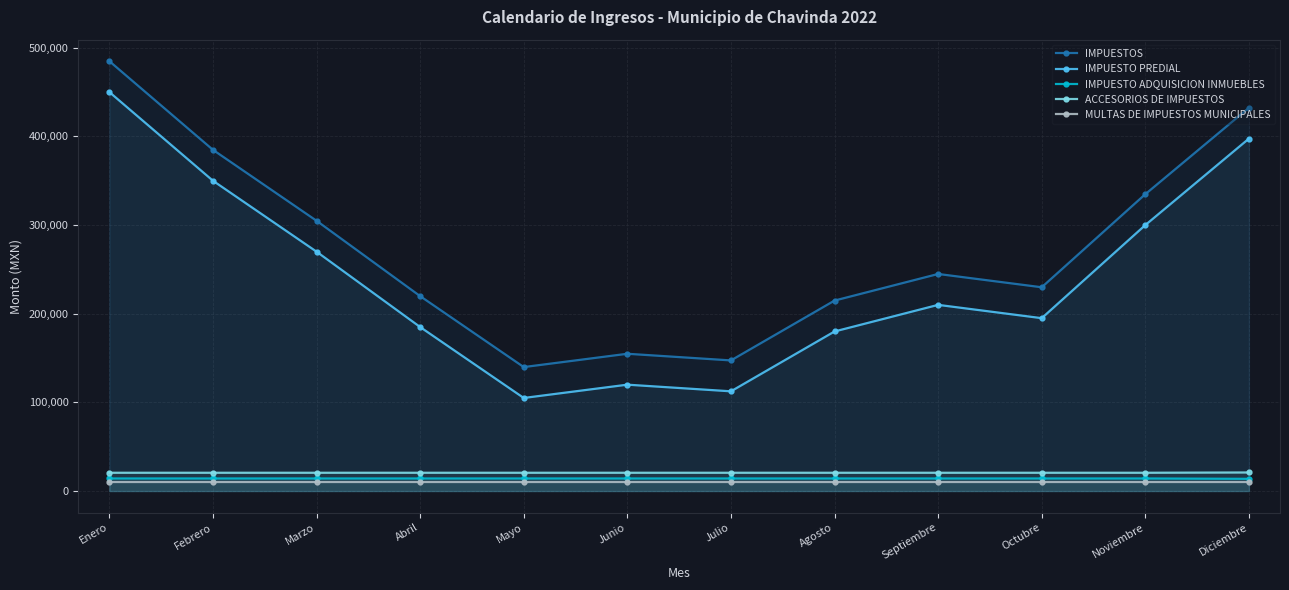

Where is MULTAS DE IMPUESTOS MUNICIPALES nearest to the value 10450?

Enero